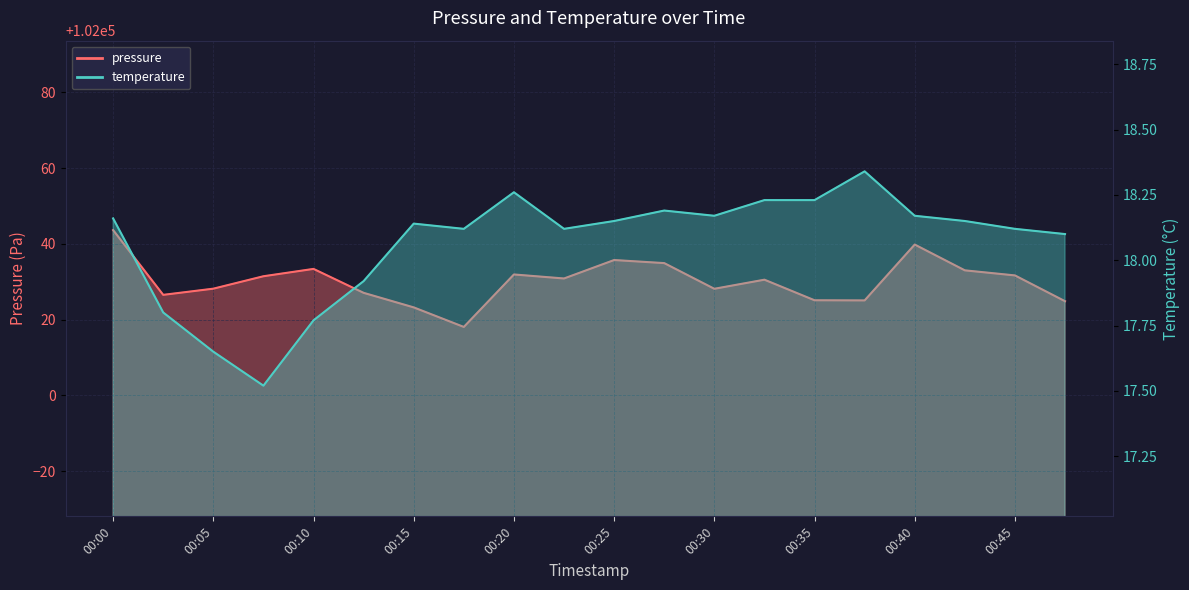

What is the total value across all series at 00:47?

102043.0